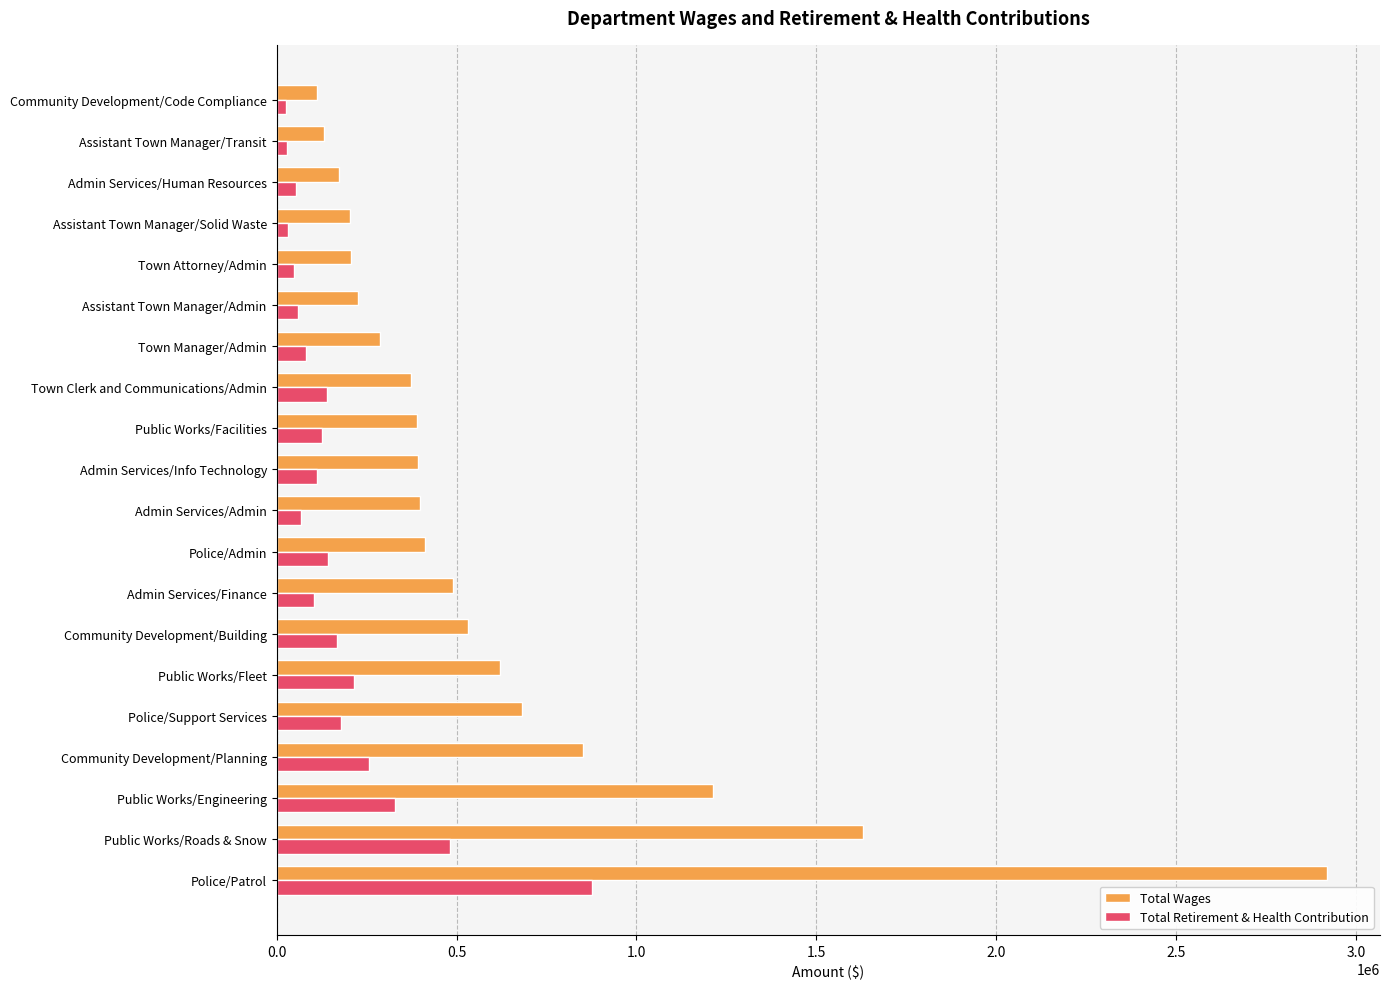

Which series has the widest spread of values?

Total Wages